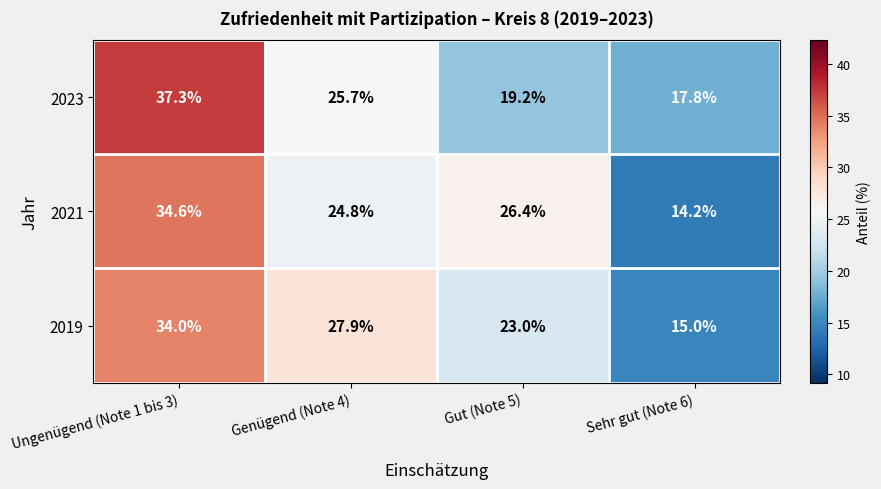

What is the average value of the 2023 series?

25.0